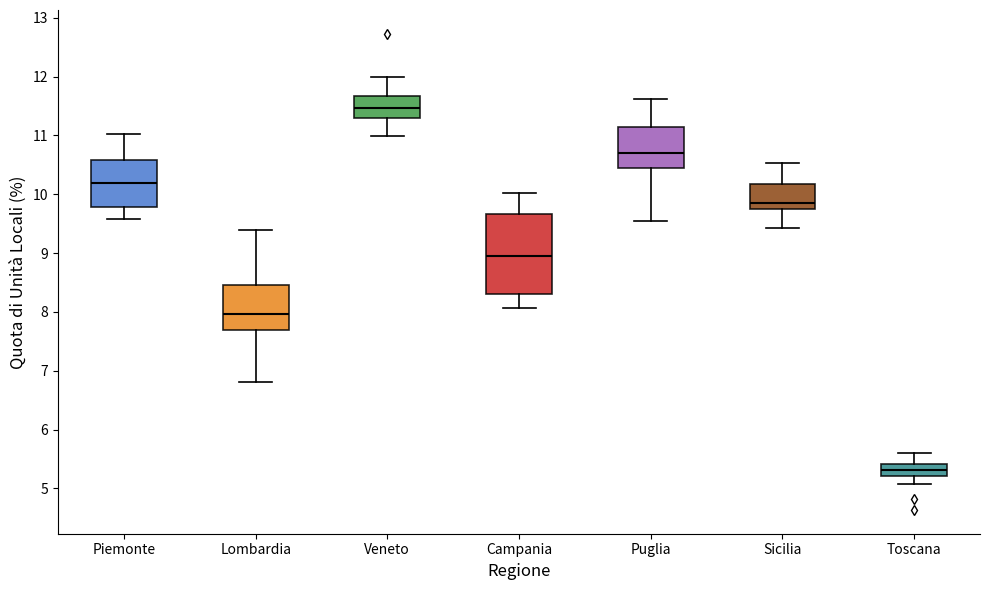

Where is the lower edge of the box for Sicilia on the y-axis? The values are not printed on the chart, so give them approximately, as read against the axis.

9.7